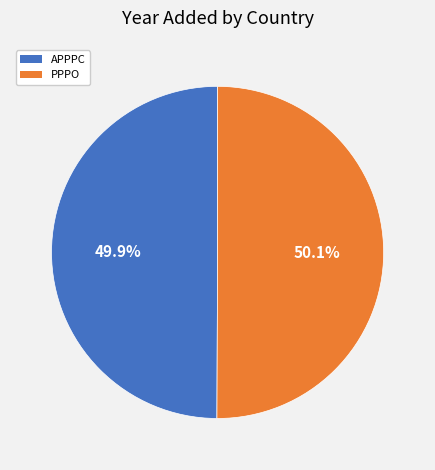

What percentage is the PPPO slice, to the nearest percent?

50%